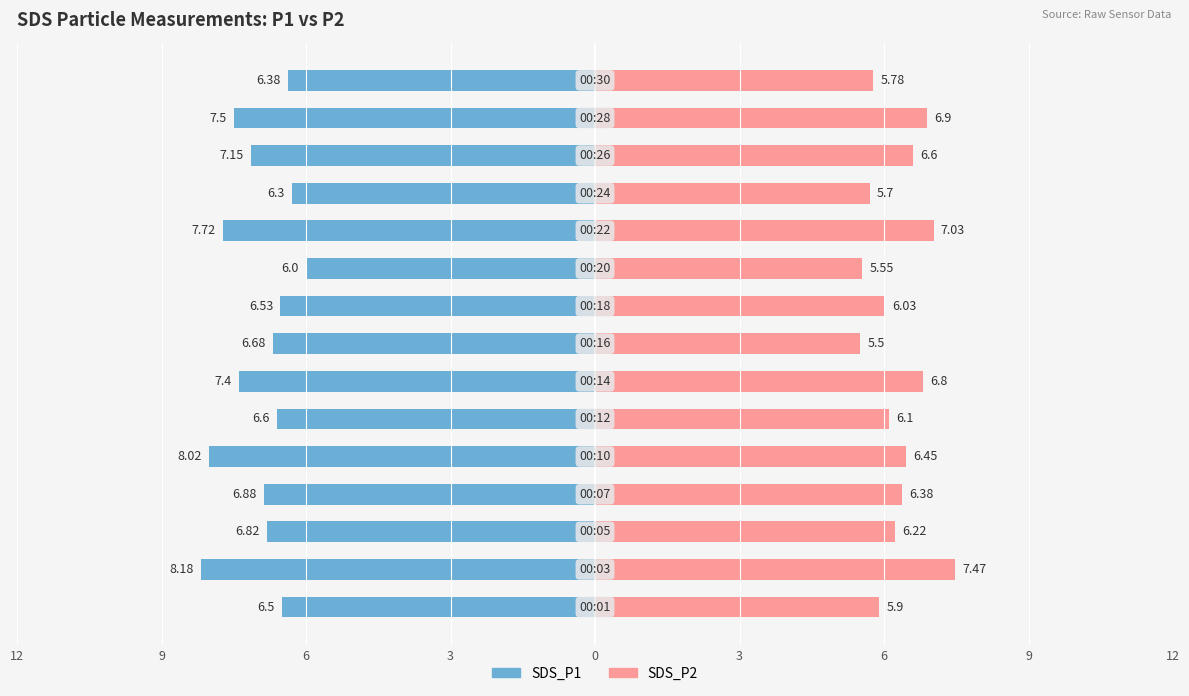

What are all the series names shown in the legend?

SDS_P1, SDS_P2